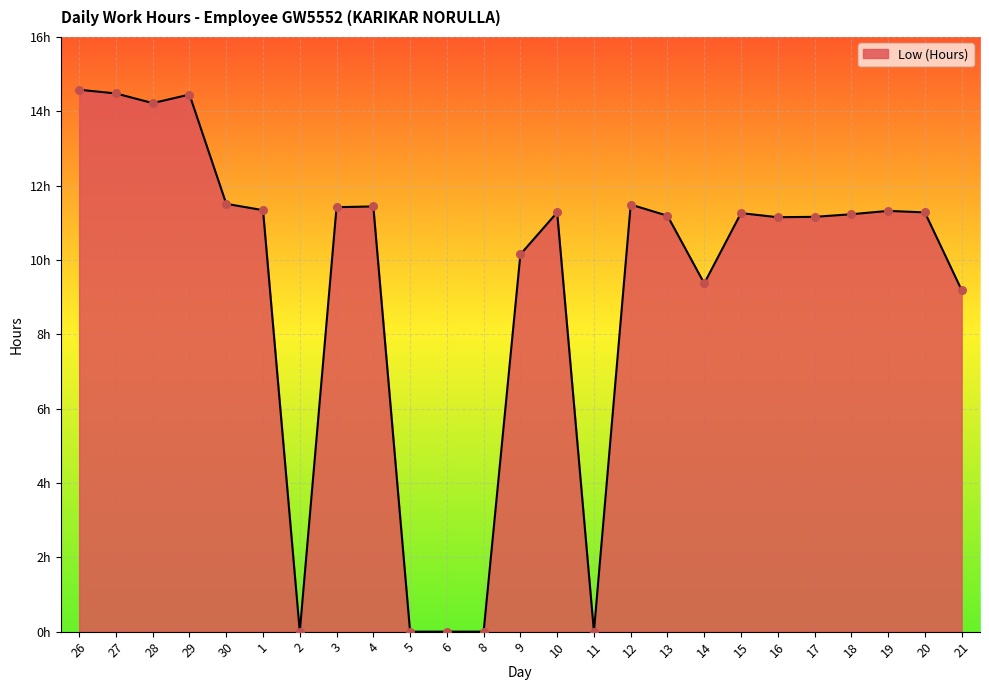

What is the change in value from 4 to 15?

-0.2